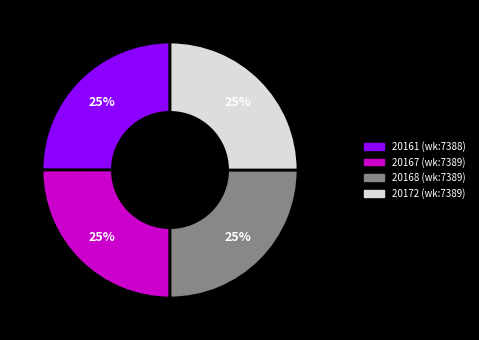

Is 20172 the majority of the pie?

No